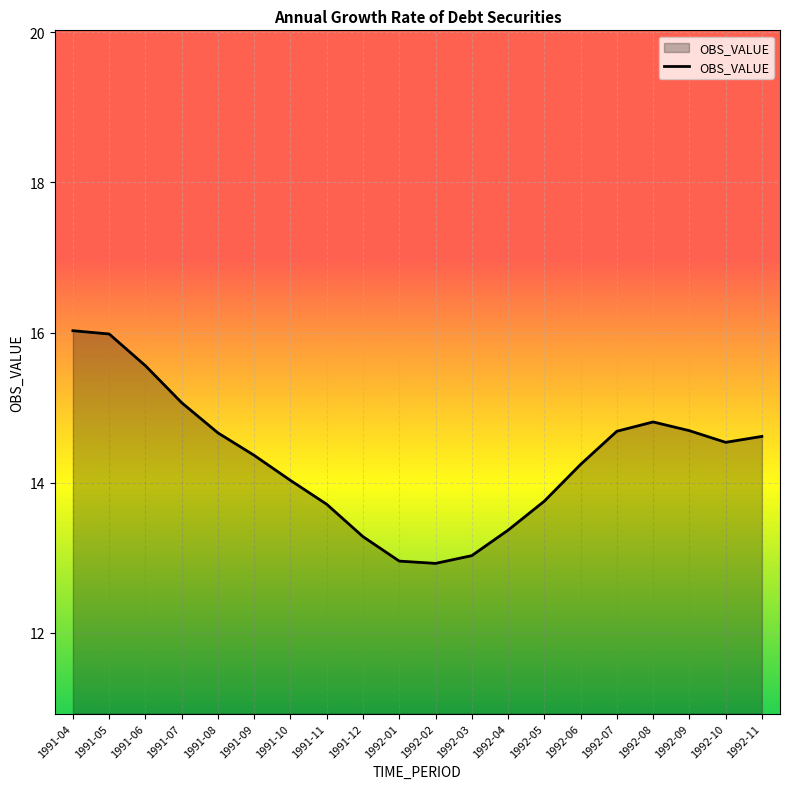

Does the chart have visible grid lines?

Yes